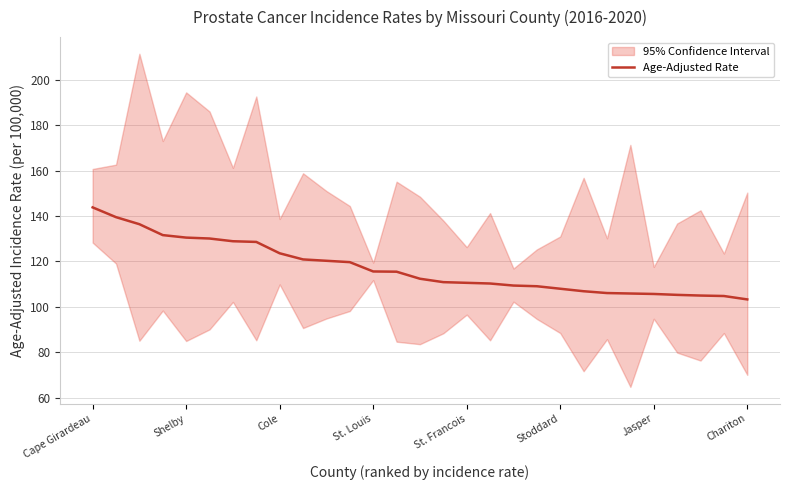

Is this an area chart (filled region under the line)?

No